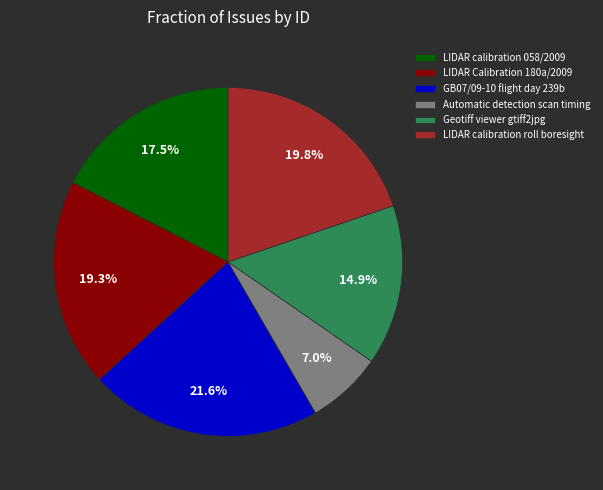

How many slices are in this pie chart?

6